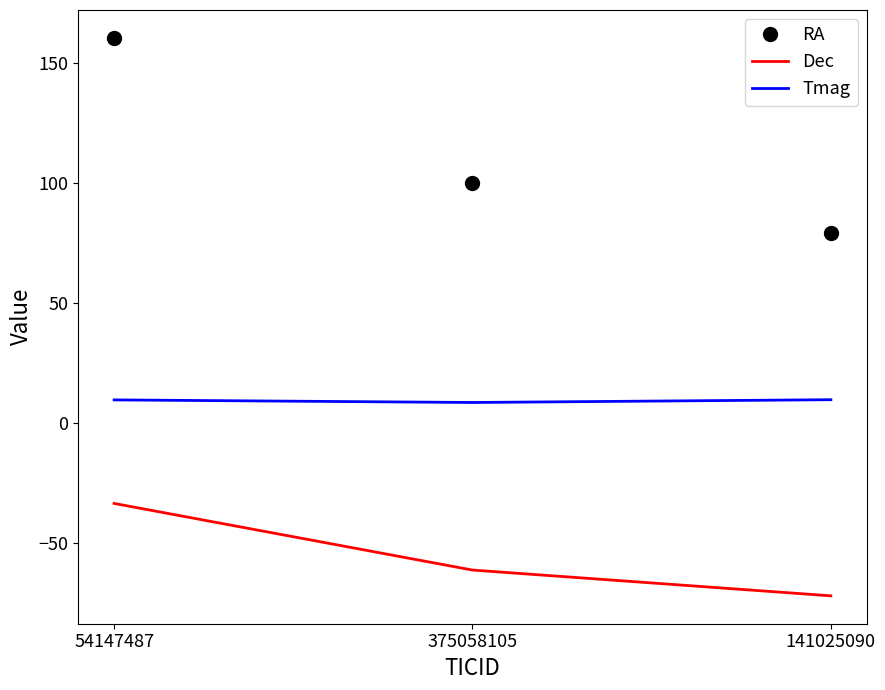

How many values in the Dec series are below -61?

2